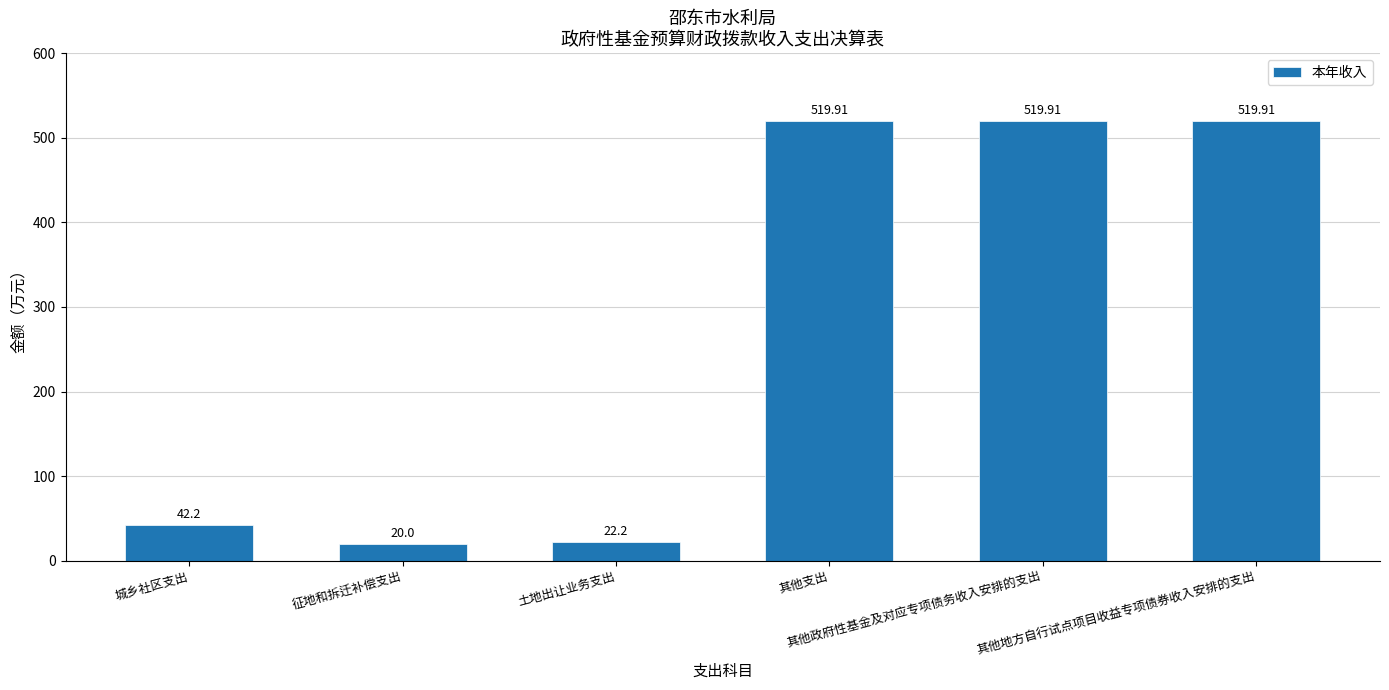

What is the value of the 5th bar from the left?

519.9